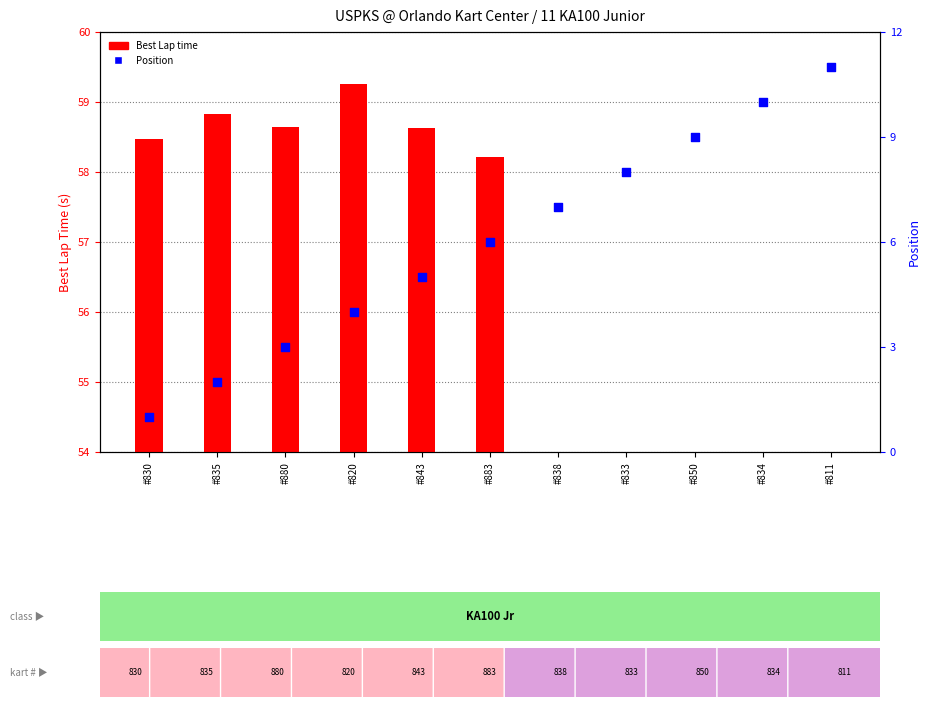

What are all the series names shown in the legend?

Best Lap time, Position